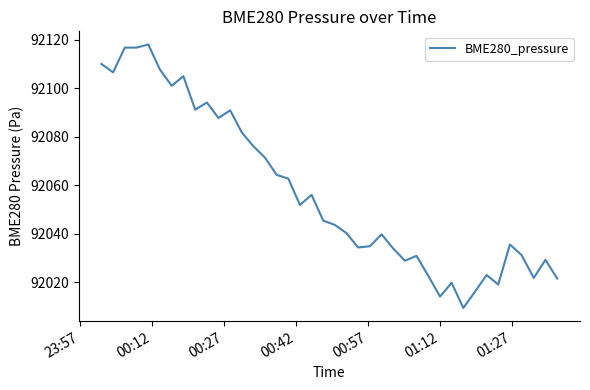

What is the smallest value displayed?

92009.3